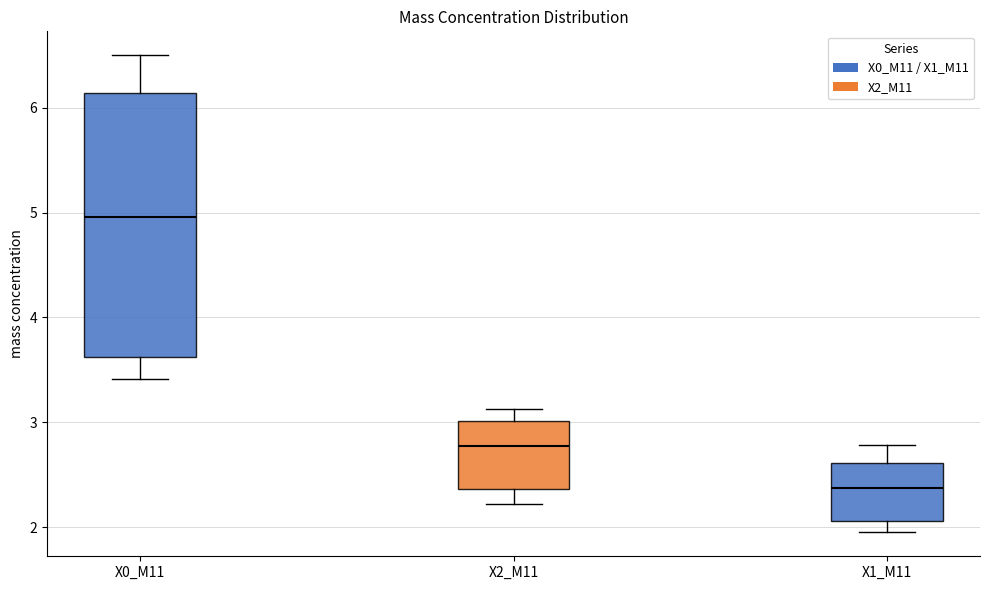

Which box's median line is the highest?

X0_M11